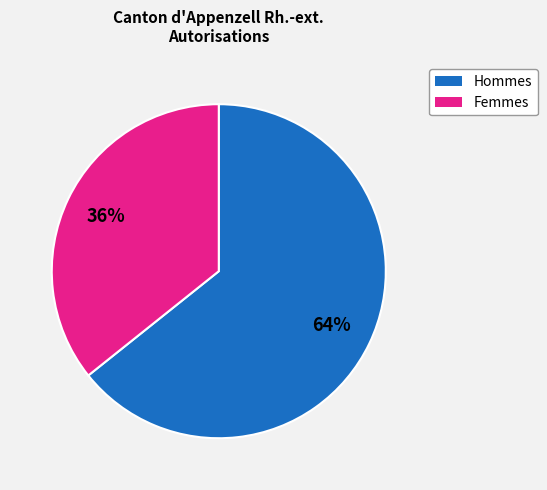

Does any single category account for the majority?

Yes